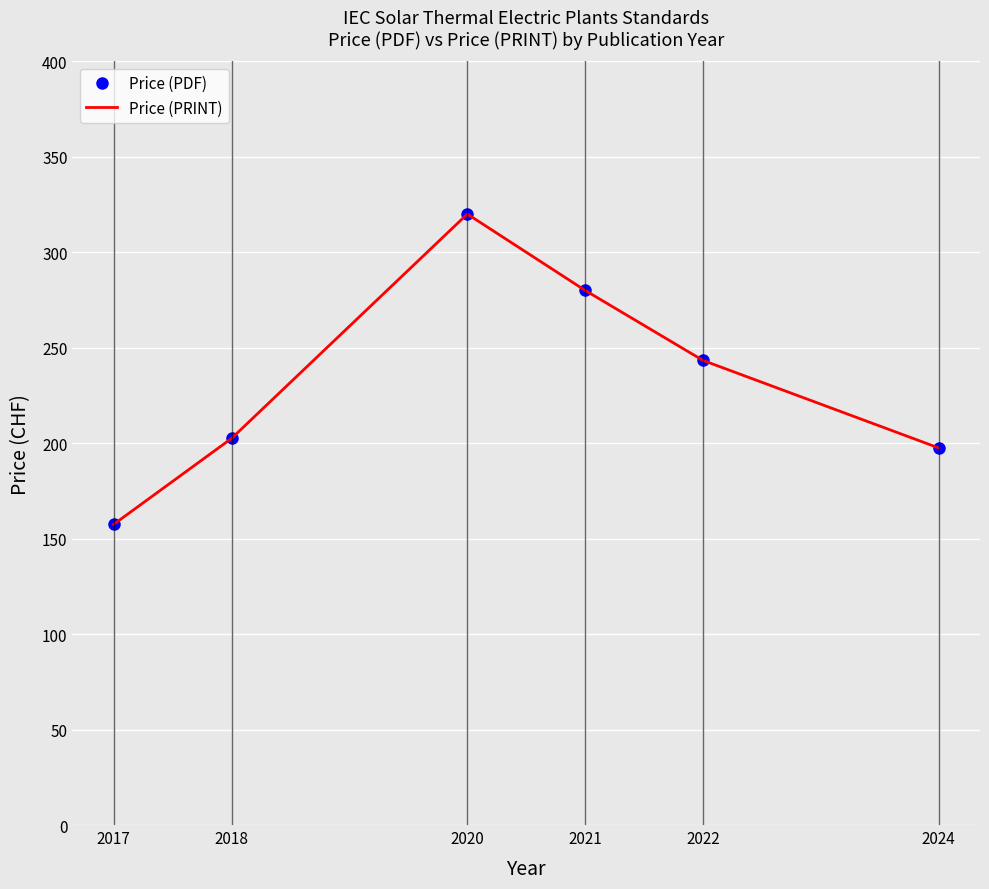

How many interior local peaks does the Price (PRINT) series have?

1